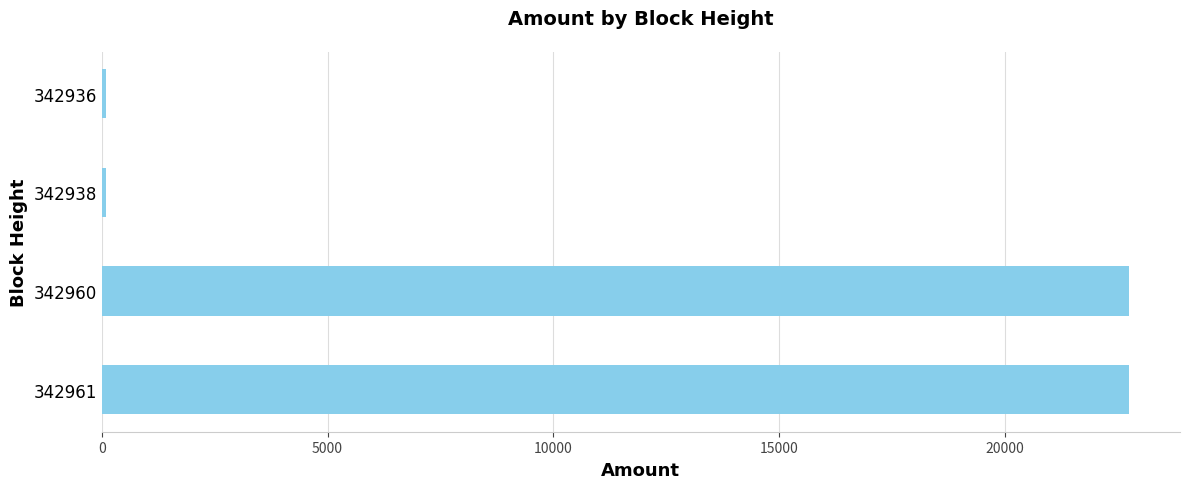

True or false: the data shows 98.2 at 342938.

True